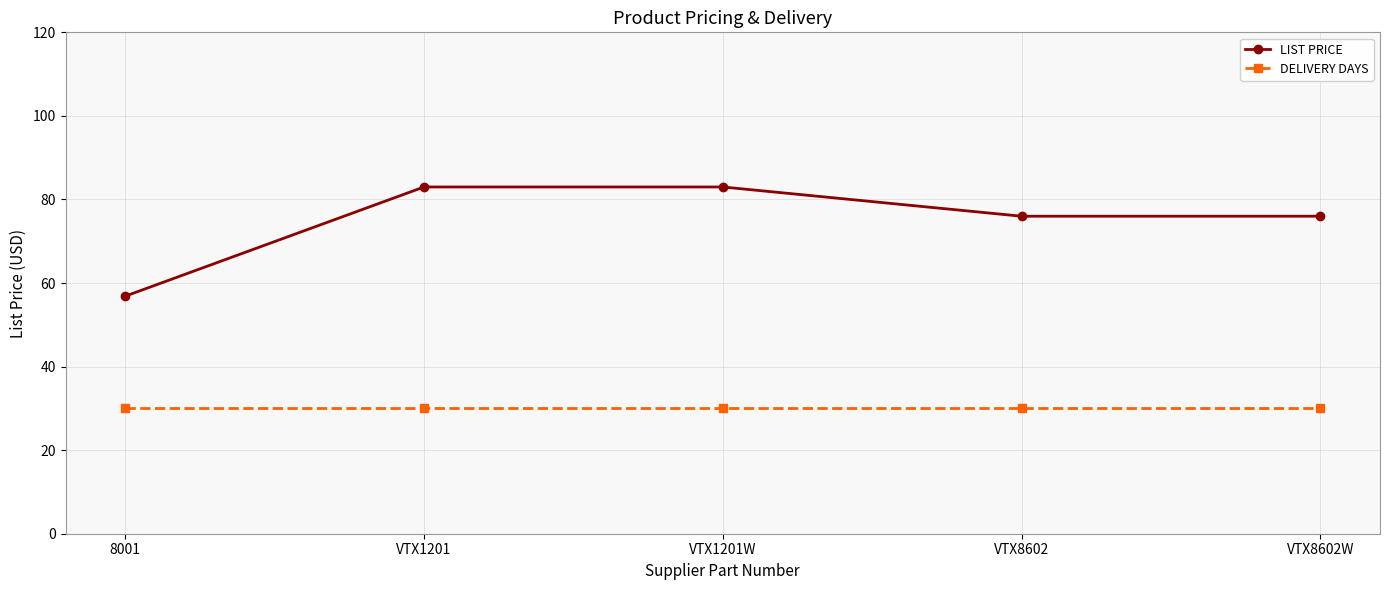

True or false: LIST PRICE and DELIVERY DAYS intersect in this chart.

False